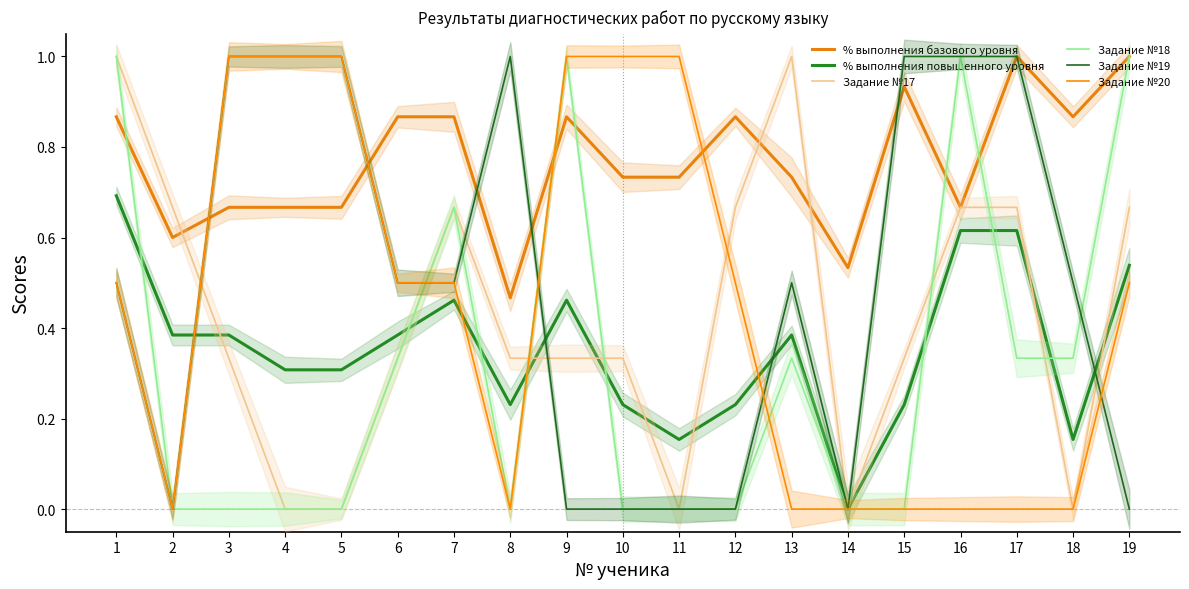

Which category has the lowest value in the Задание №18 series?

2